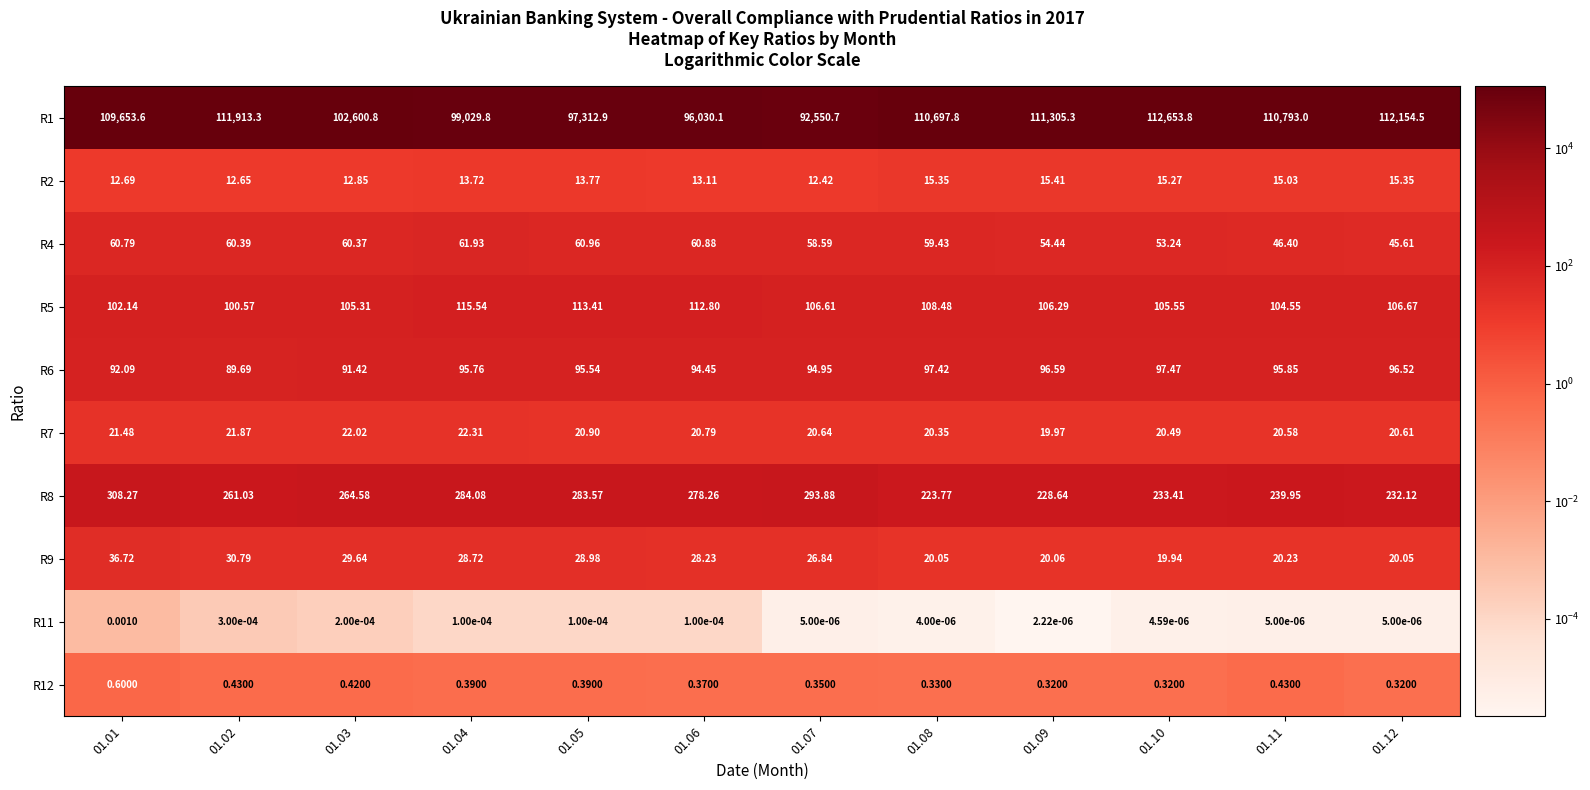

Is the value of R2 at 01.06 greater than the value of R9 at 01.01?

No